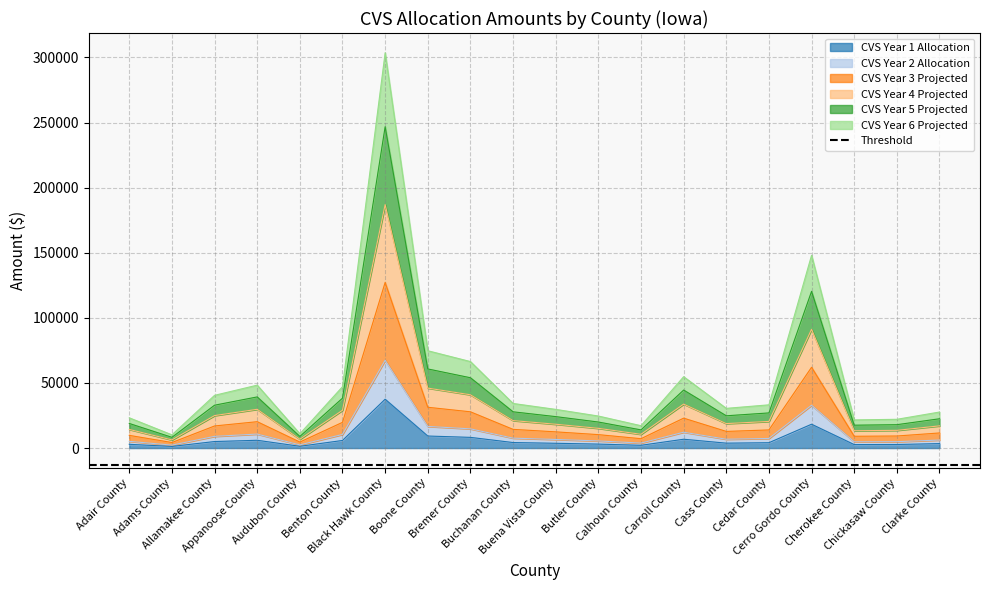

At which category is the sum across all series the highest?

Black Hawk County